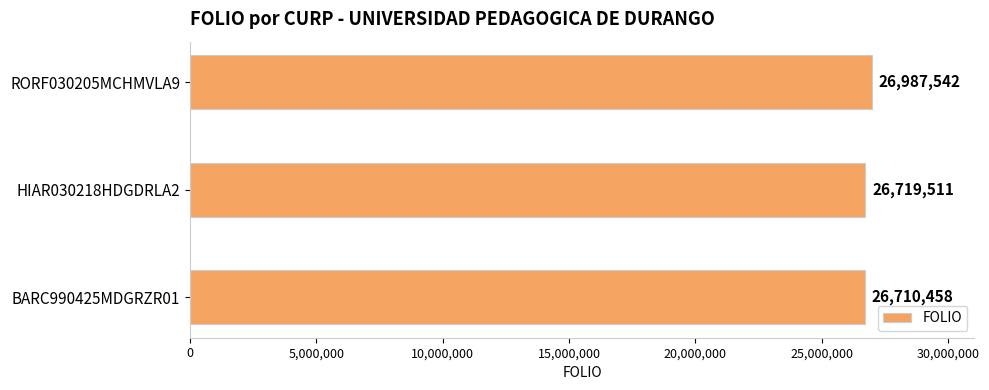

The chart shows a value of 26710458 at BARC990425MDGRZR01. True or false?

True